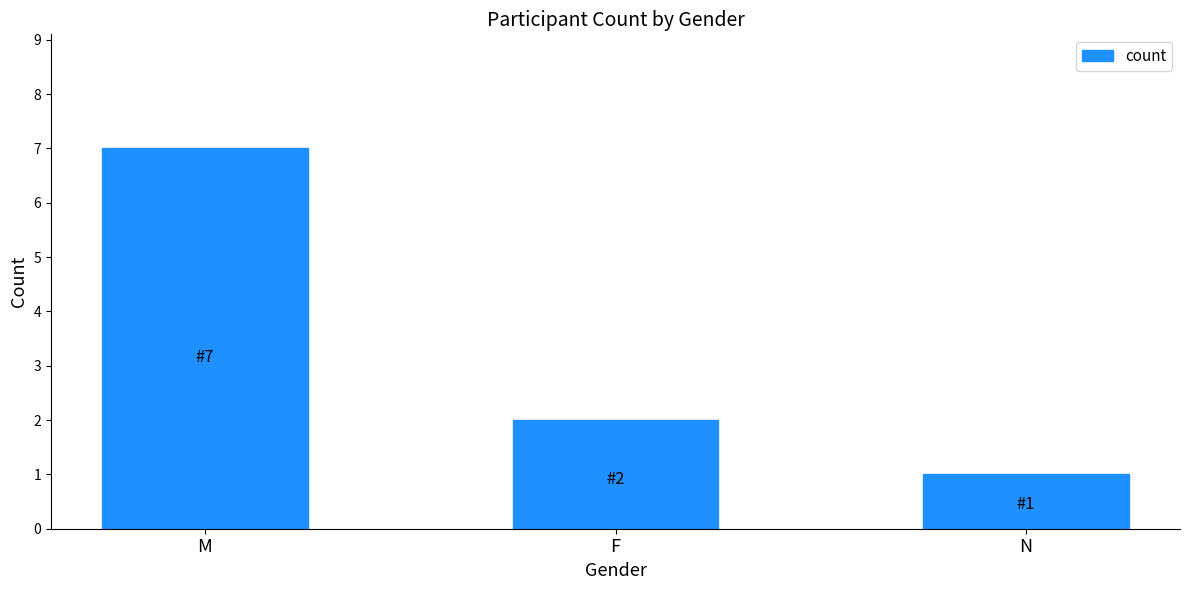

What is the difference between the second highest and minimum values?

1